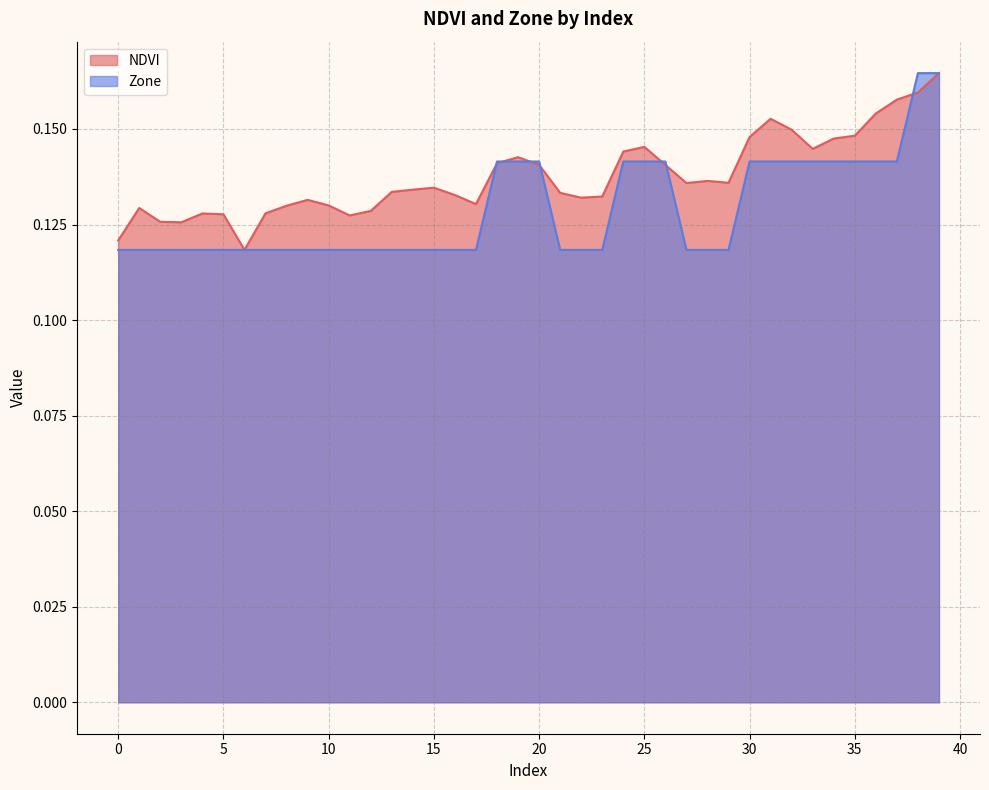

How many categories are shown in the chart?

40